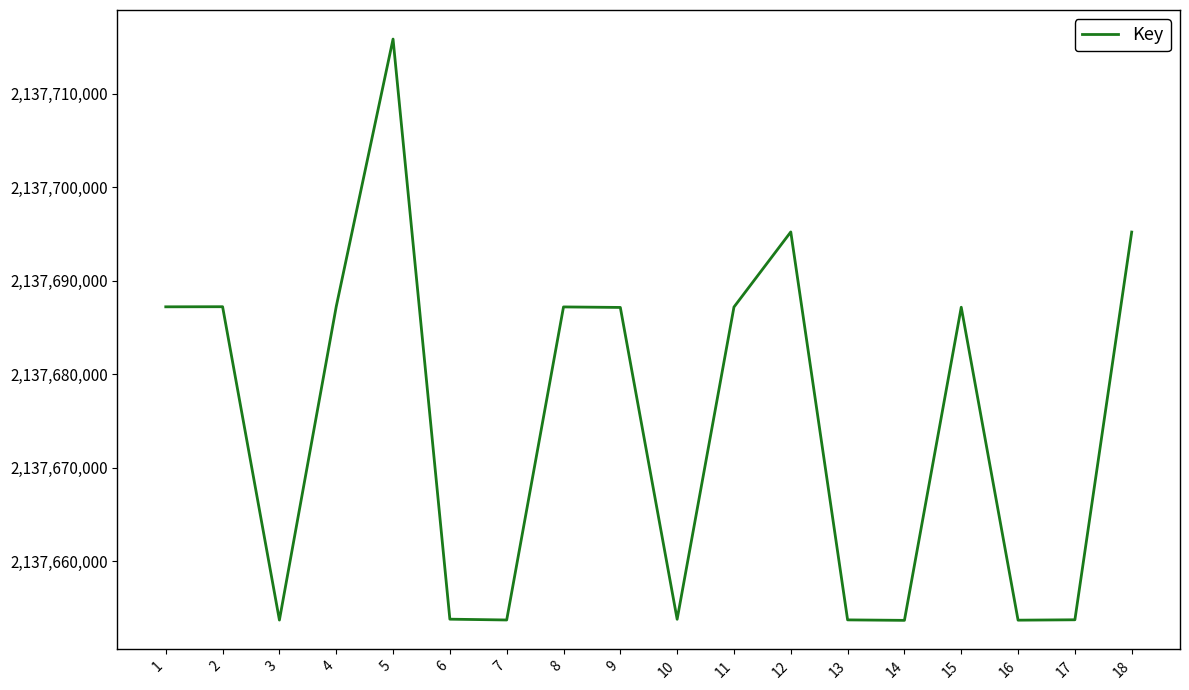

Which has a higher value, 15 or 3?

15